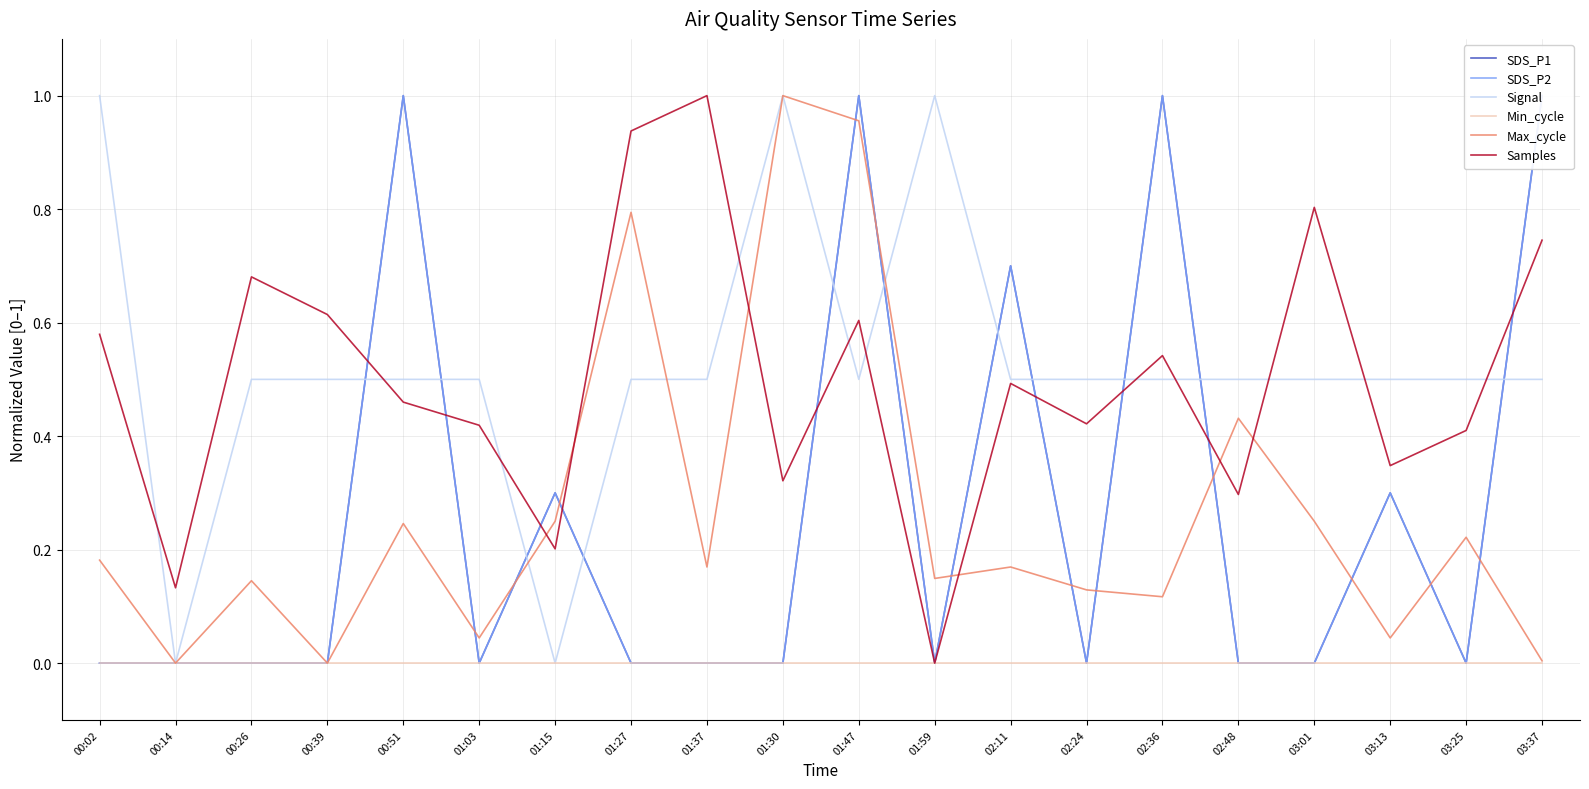

Is this an area chart (filled region under the line)?

No